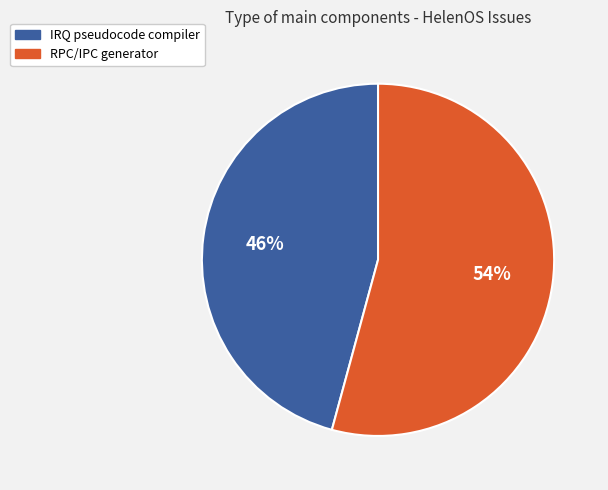

Count the number of slices in the pie.

2